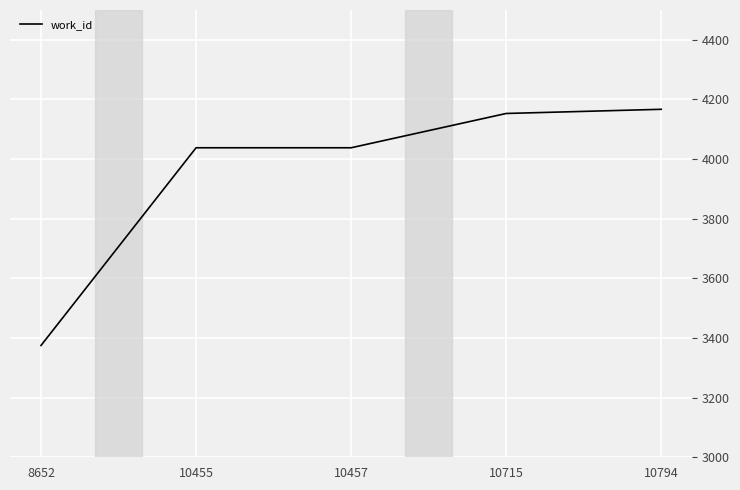

The value at 10455 is 4038. True or false?

True